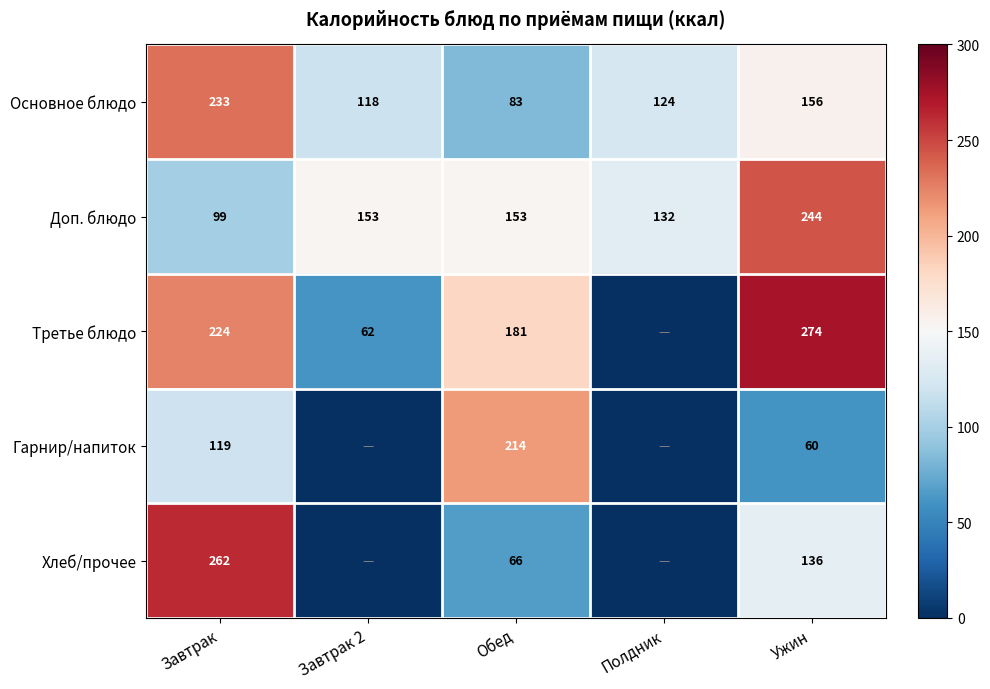

Which category has the lowest value across all series?

Полдник